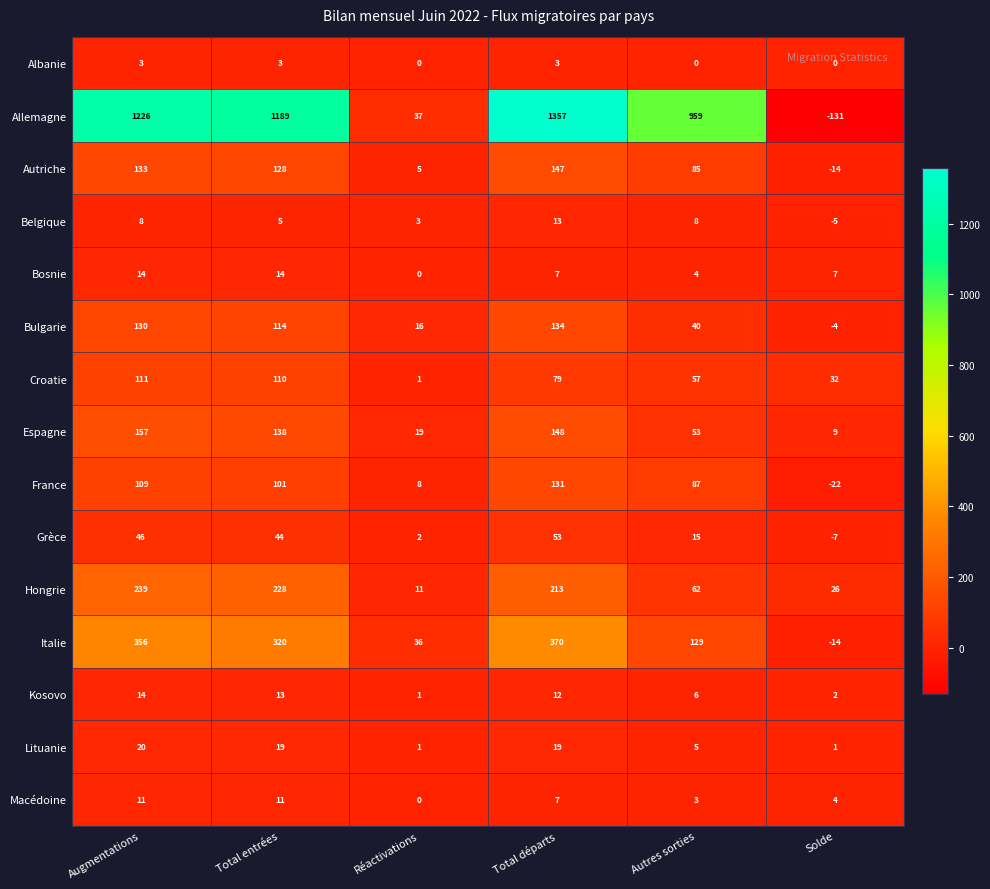

What is the approximate value of Hongrie at Solde?

26